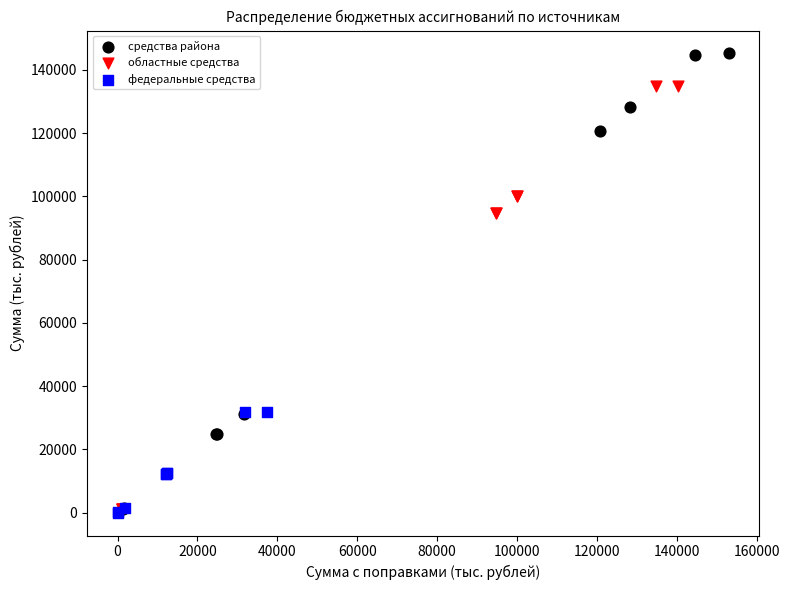

Which series reaches the maximum Y coordinate?

средства района